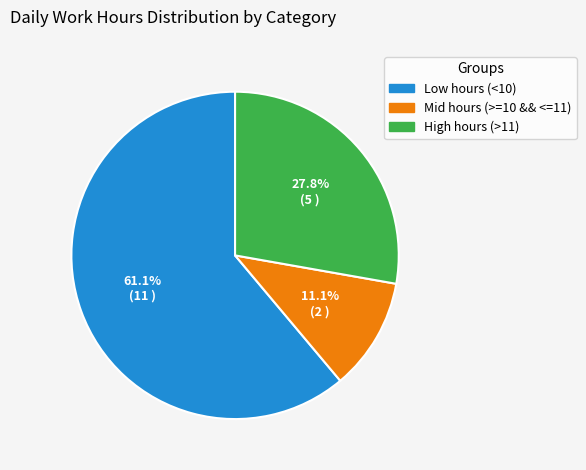

Does any single category account for the majority?

Yes